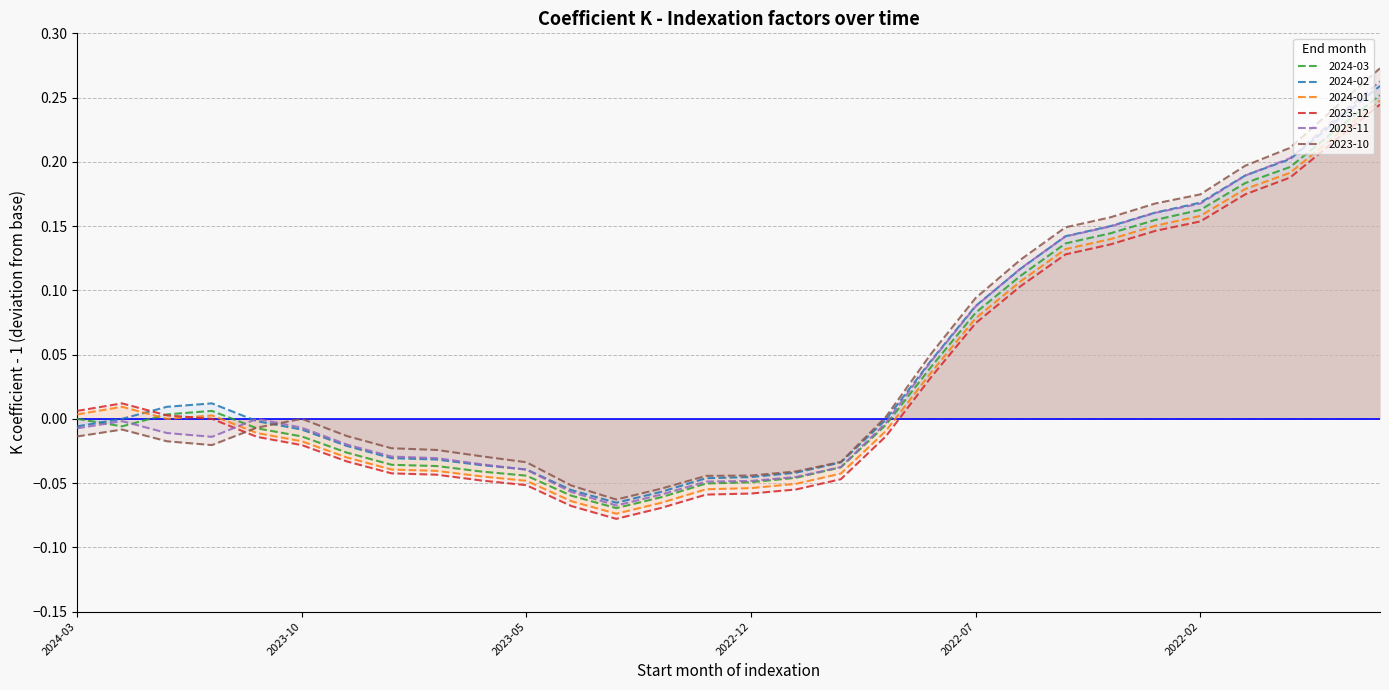

What is the value of the 2023-11 point at the 23rd from the left?

0.1